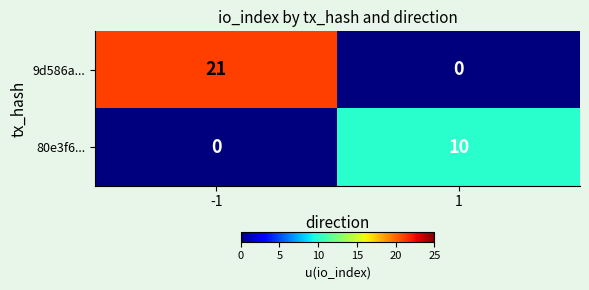

What is the maximum value shown in the chart?

21